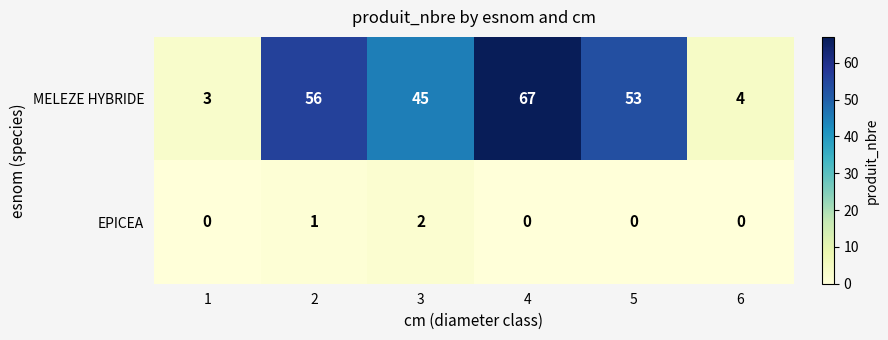

What is the spread (max minus min) of values at 1?

3